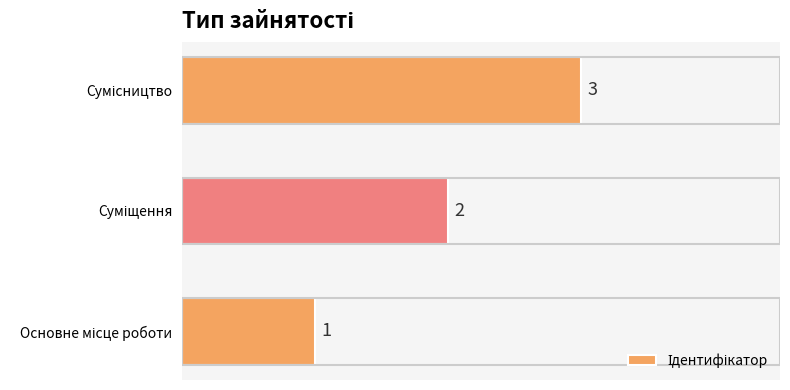

Are the bars grouped side by side (vs. stacked)?

No